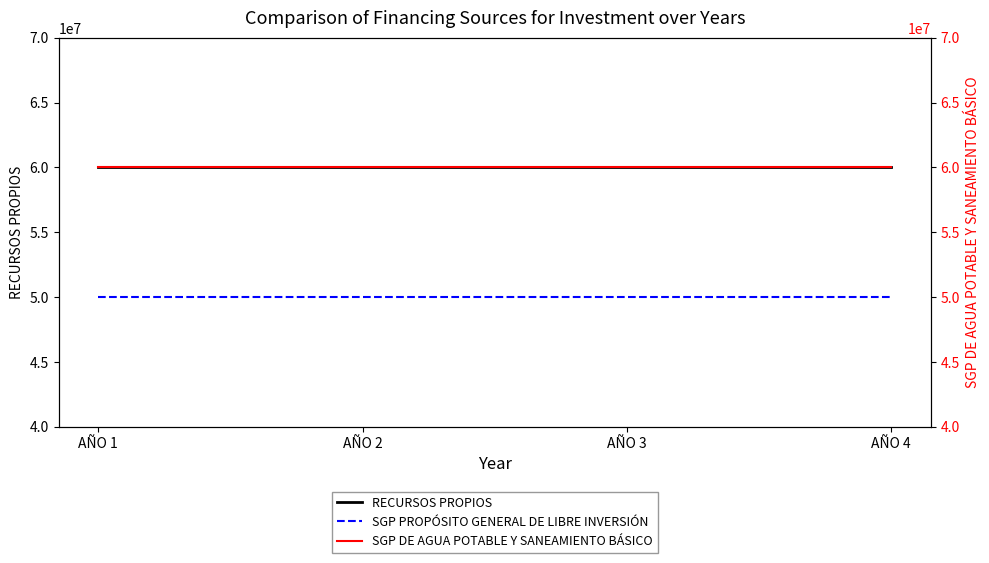

What is the value of the SGP DE AGUA POTABLE Y SANEAMIENTO BÁSICO point at the 3rd from the left?

60000000